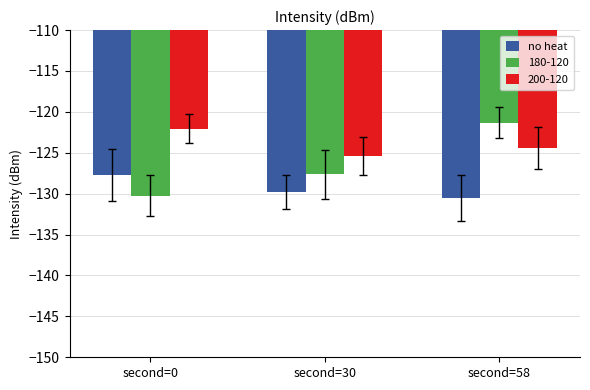

Read the 200-120 value at second=58.

-124.4